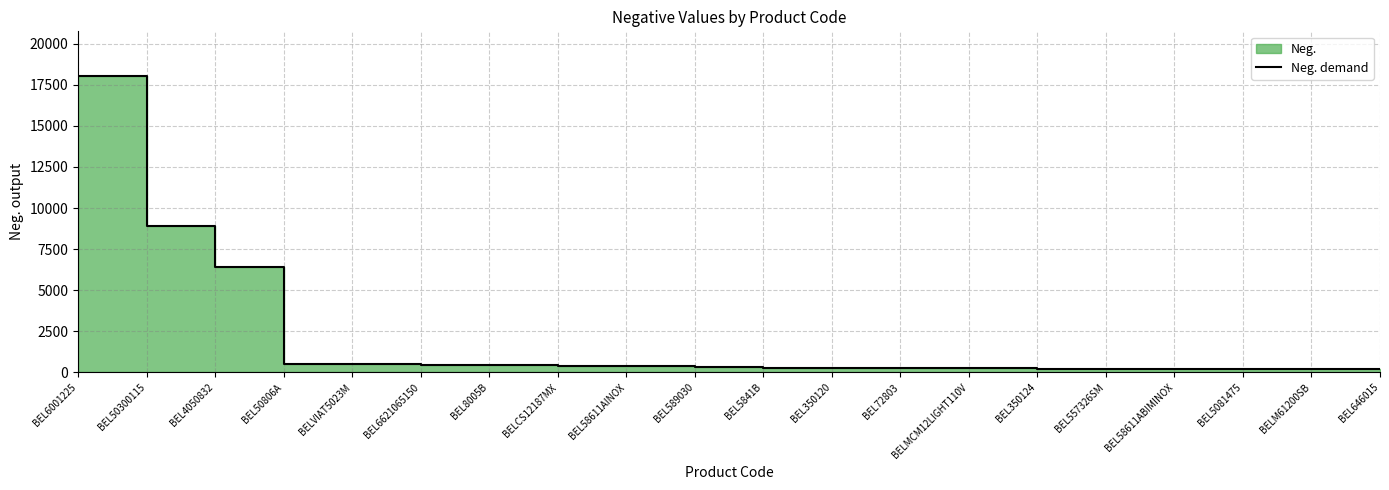

The chart shows a value of 76 at BEL58611ABIMINOX. True or false?

False